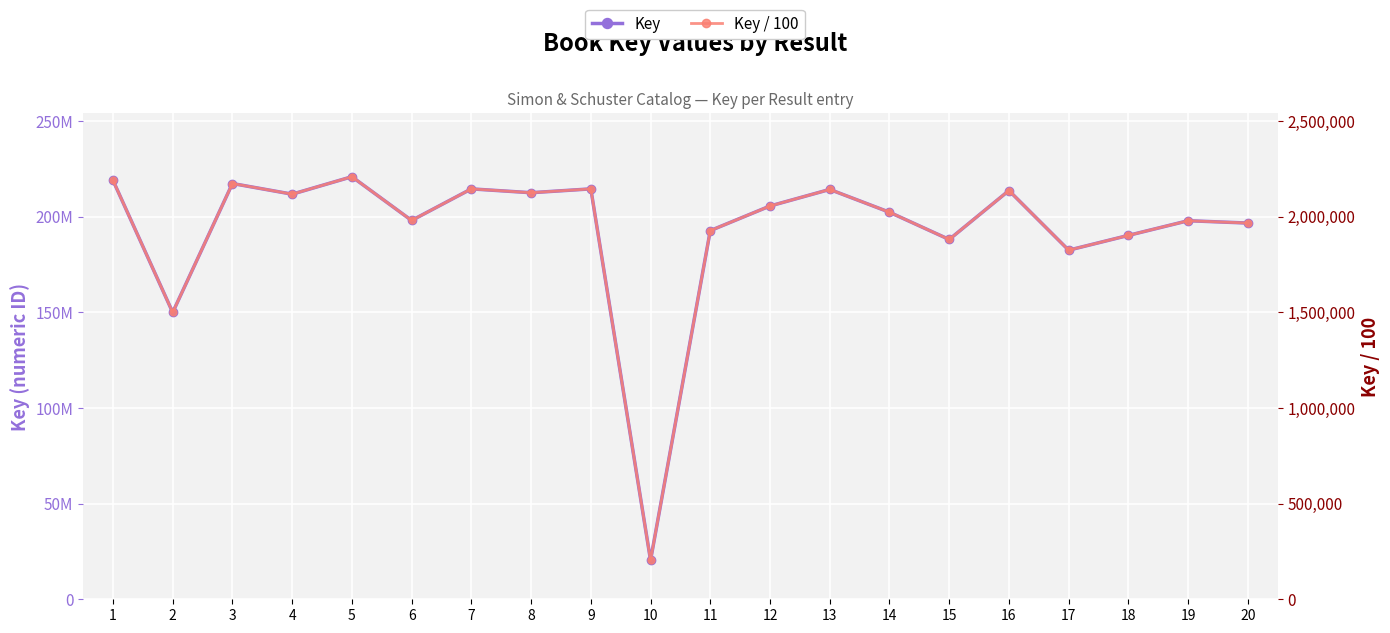

Read the Key value at 18.

190174185.0